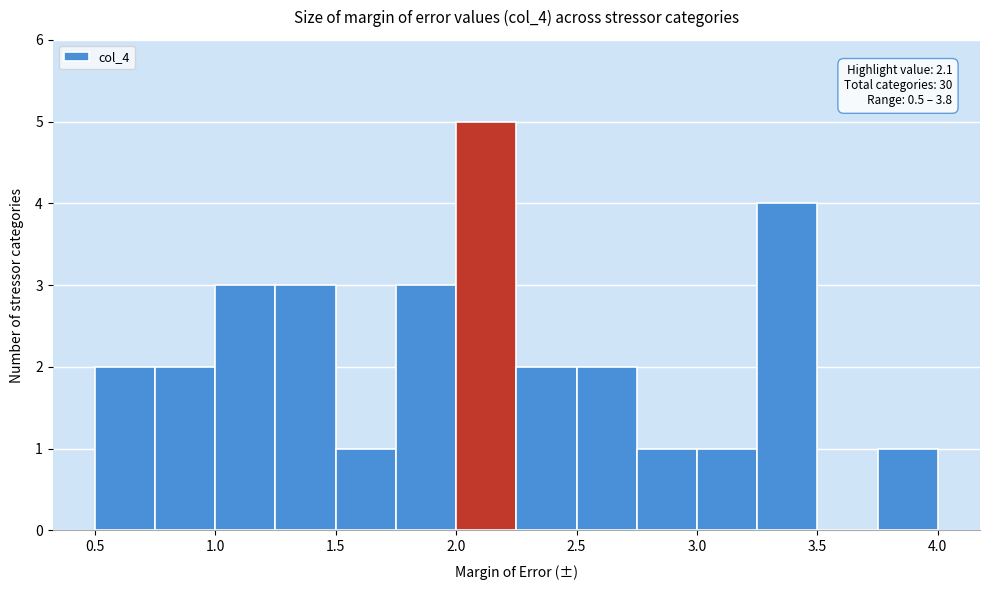

Over which range of the x-axis is the bar tallest?

2.00 to 2.25